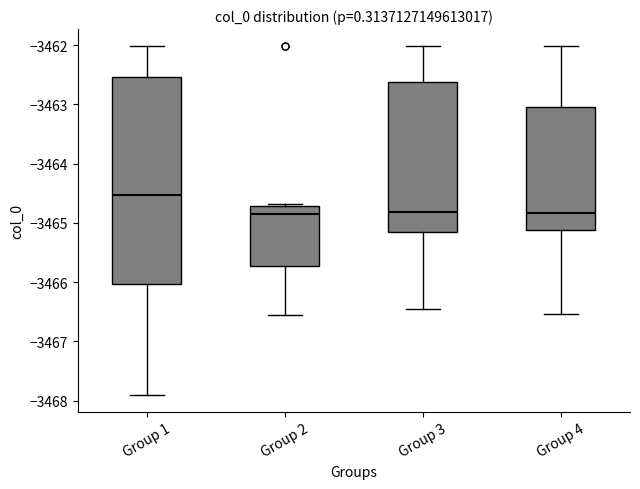

Comparing the boxes themselves (not the whiskers), which one is the tallest?

Group 1